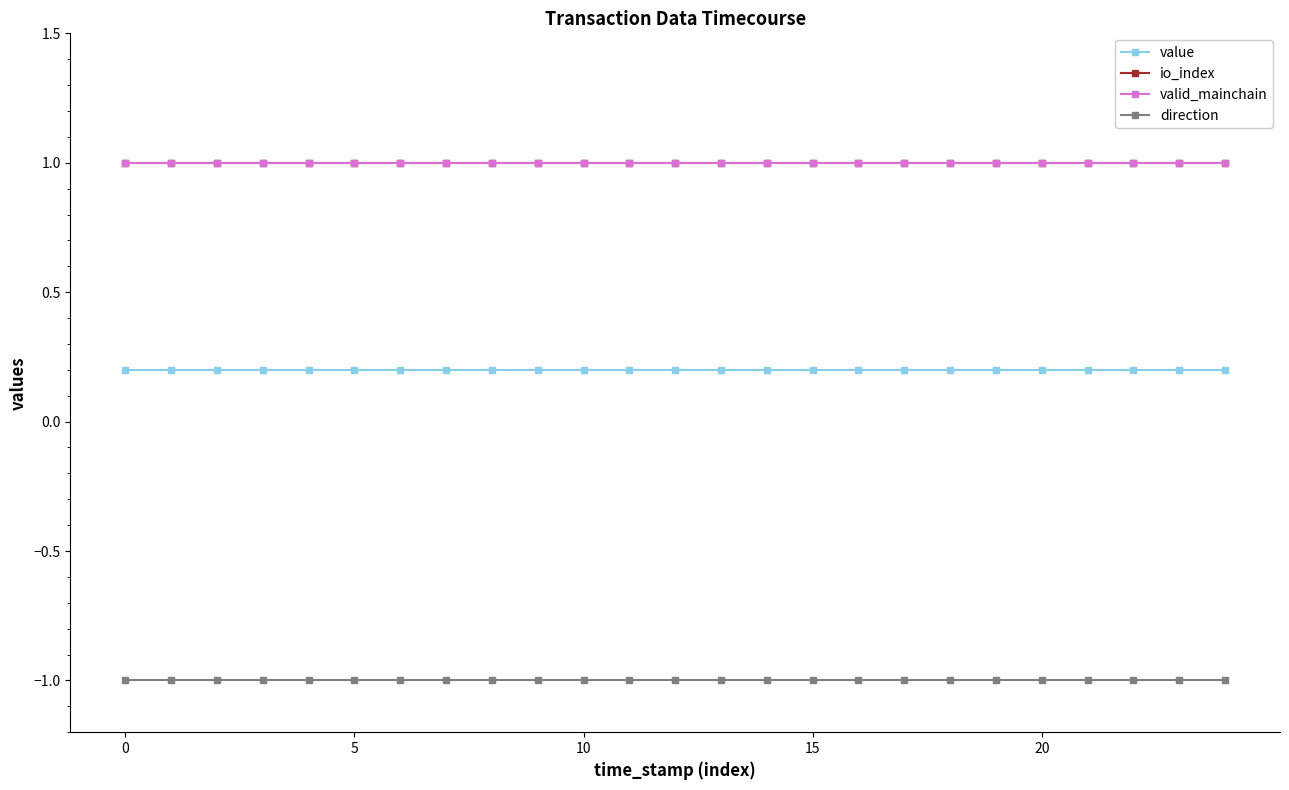

What is the minimum value shown in the chart?

-1.0